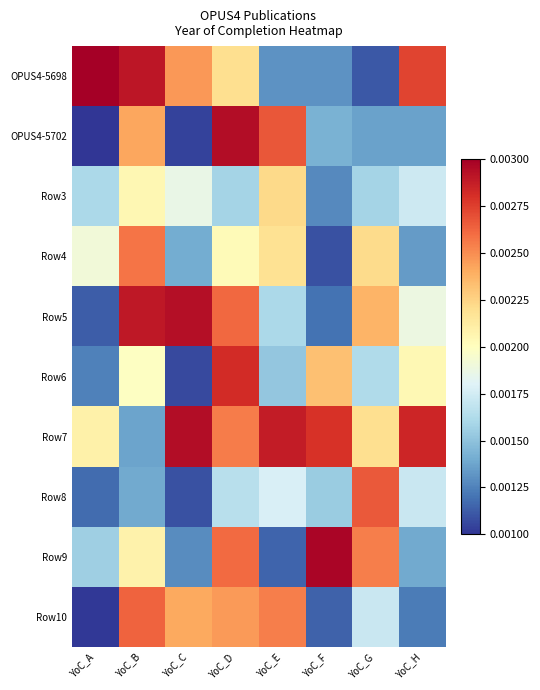

At which category does the chart reach its peak across all series?

YoC_A